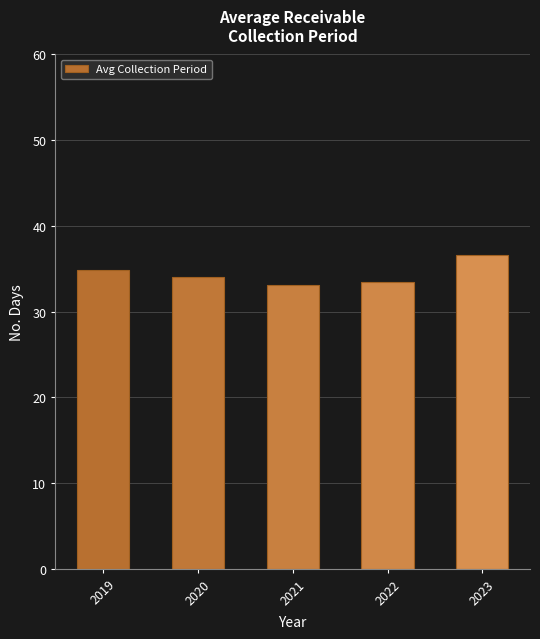

What is the value of the 4th bar from the left?

33.5